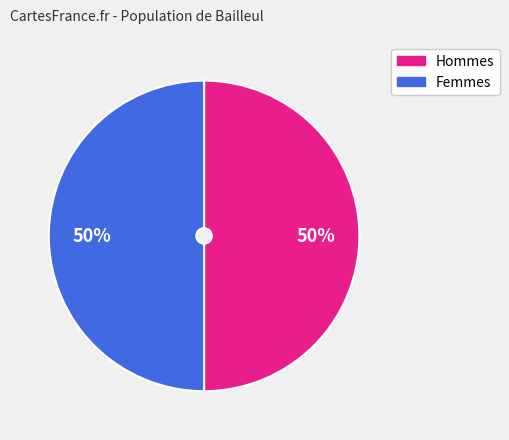

To the nearest percent, what is the average slice percentage?

50%